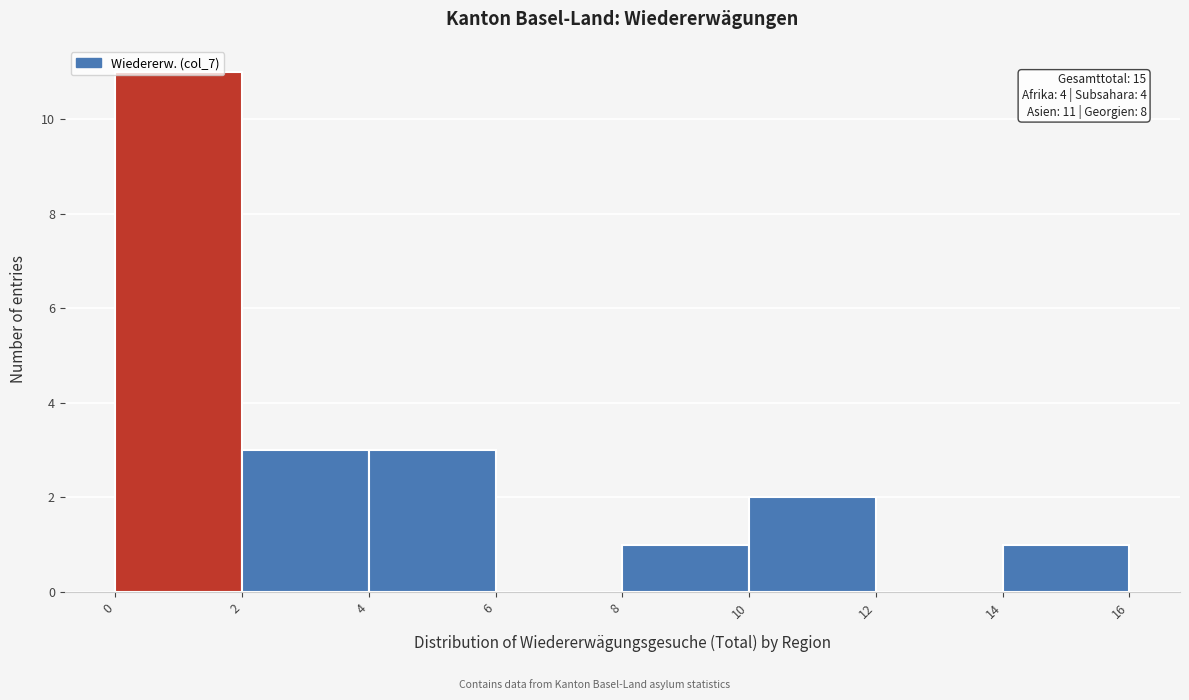

Over which range of the x-axis is the bar tallest?

0 to 2